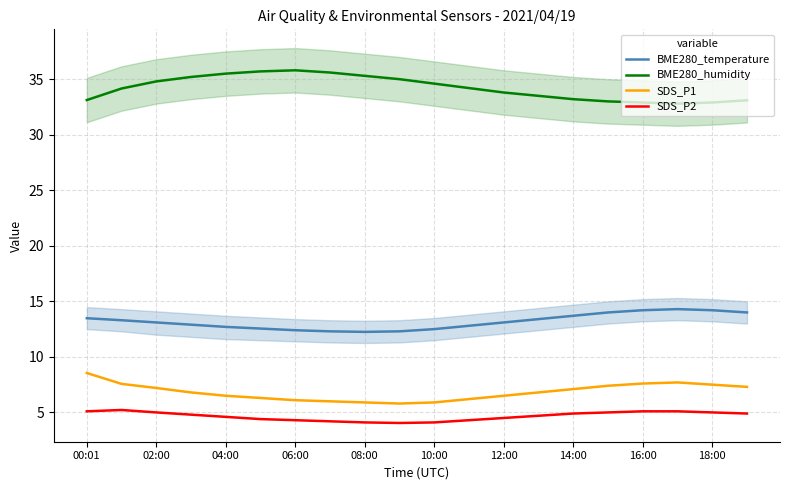

What is the lowest value of the SDS_P2 series?

4.0